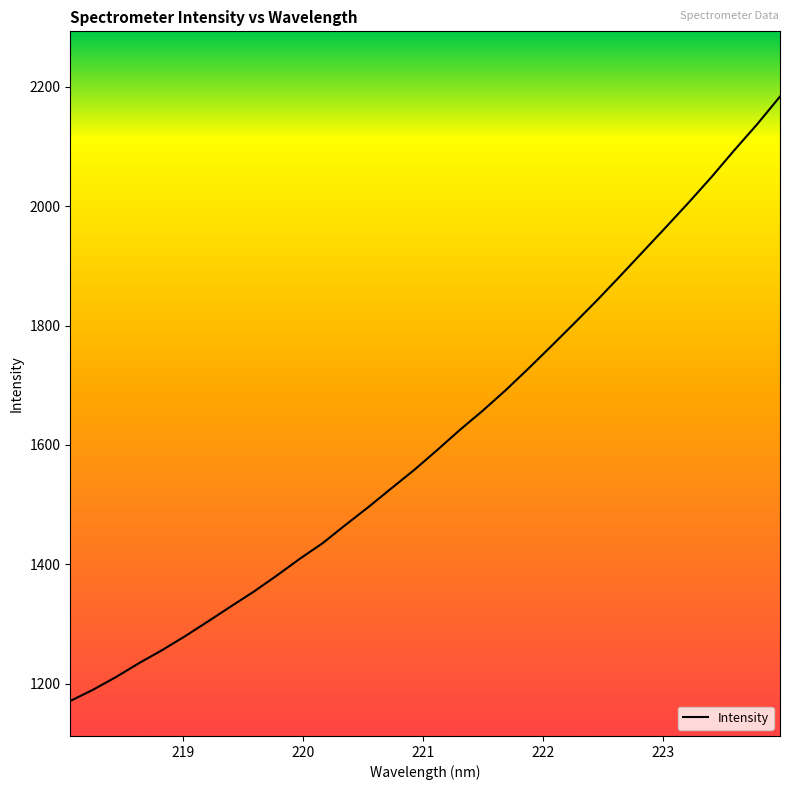

What is the minimum value shown in the chart?

1171.4